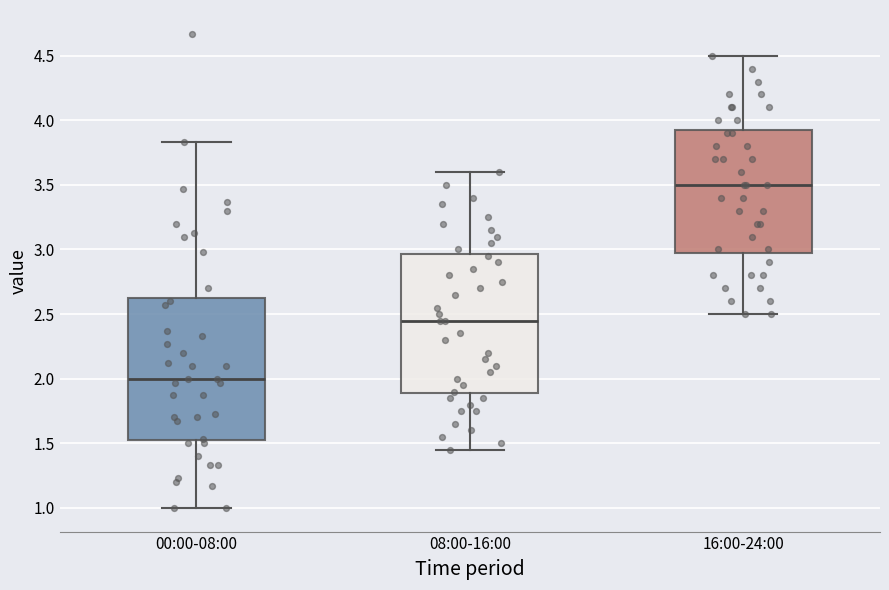

Which box has the lowest median line?

00:00-08:00